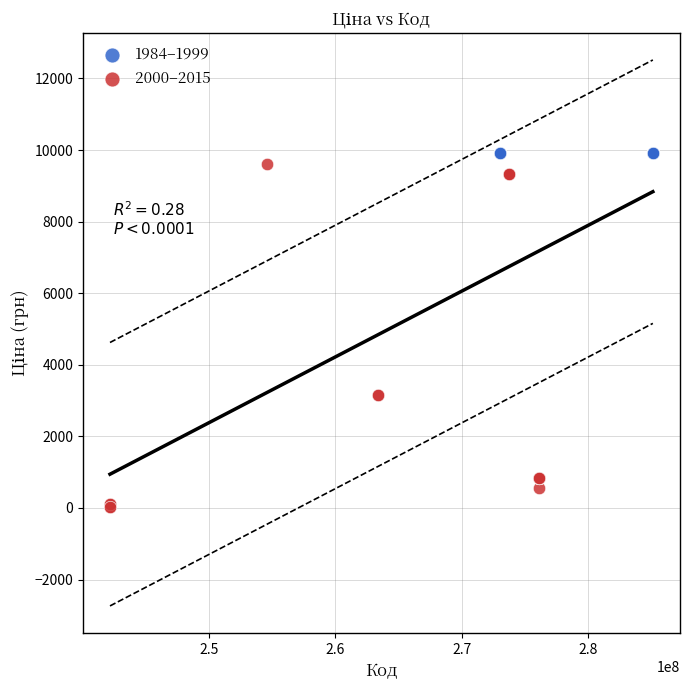

Which series contains the lowest Y value?

2000–2015